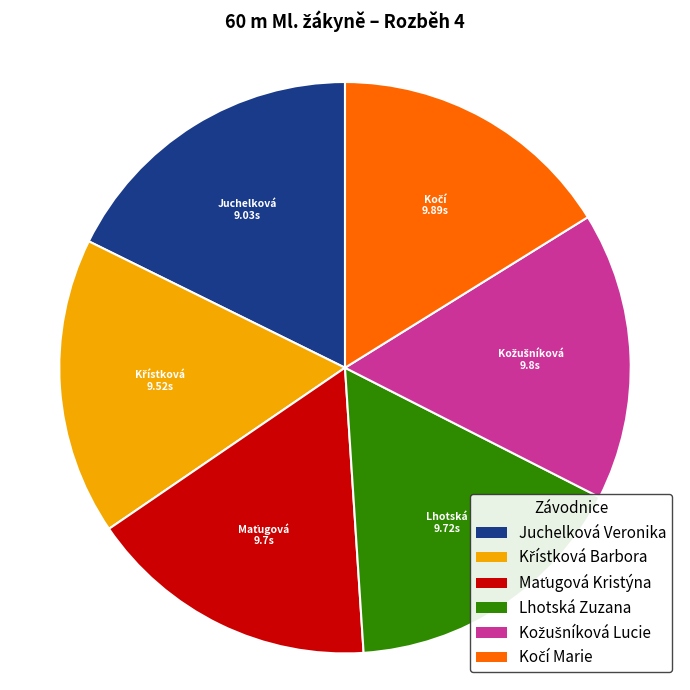

Is there any slice that represents more than half of the pie?

No